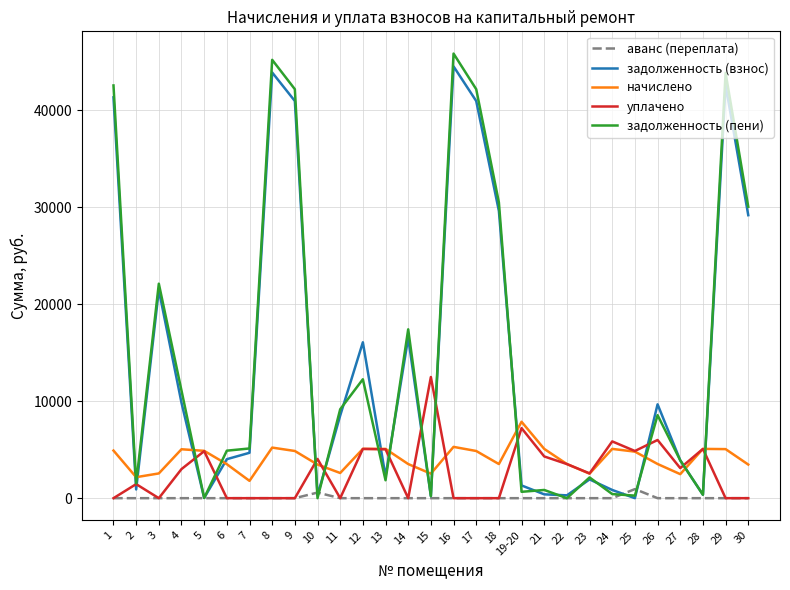

Between which two adjacent categories do задолженность (взнос) and начислено first intersect?

1 and 2